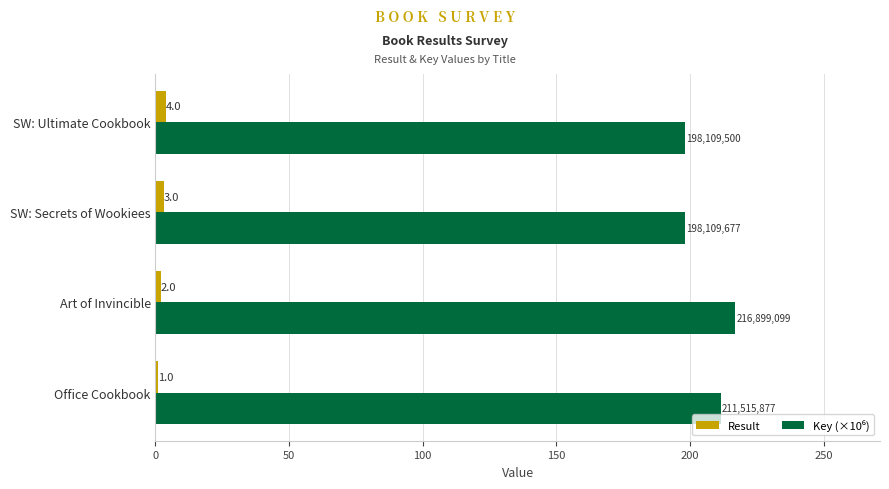

What is the average value of the Result series?

2.5